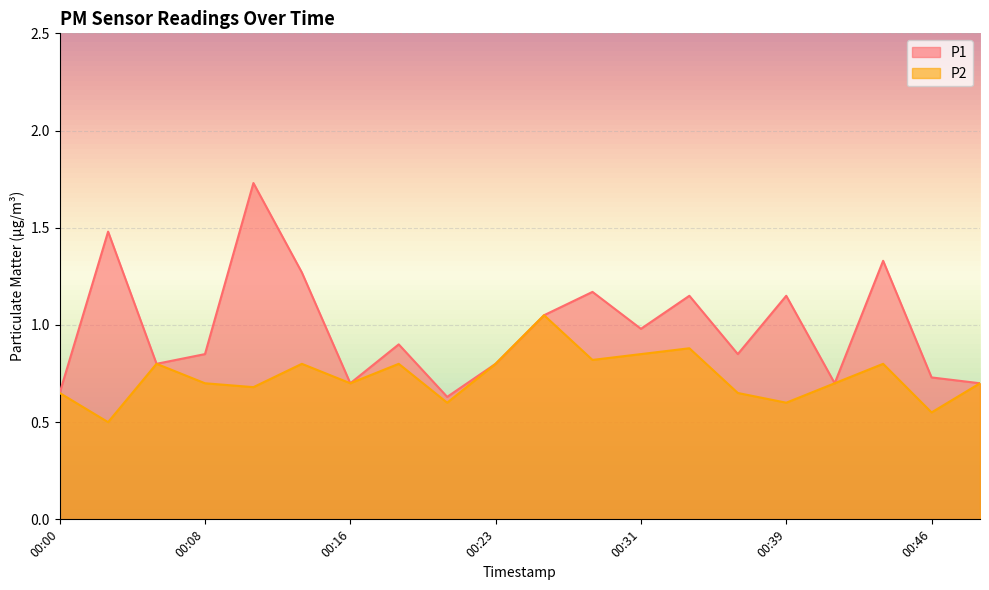

At which label does P1 reach its peak?

00:11